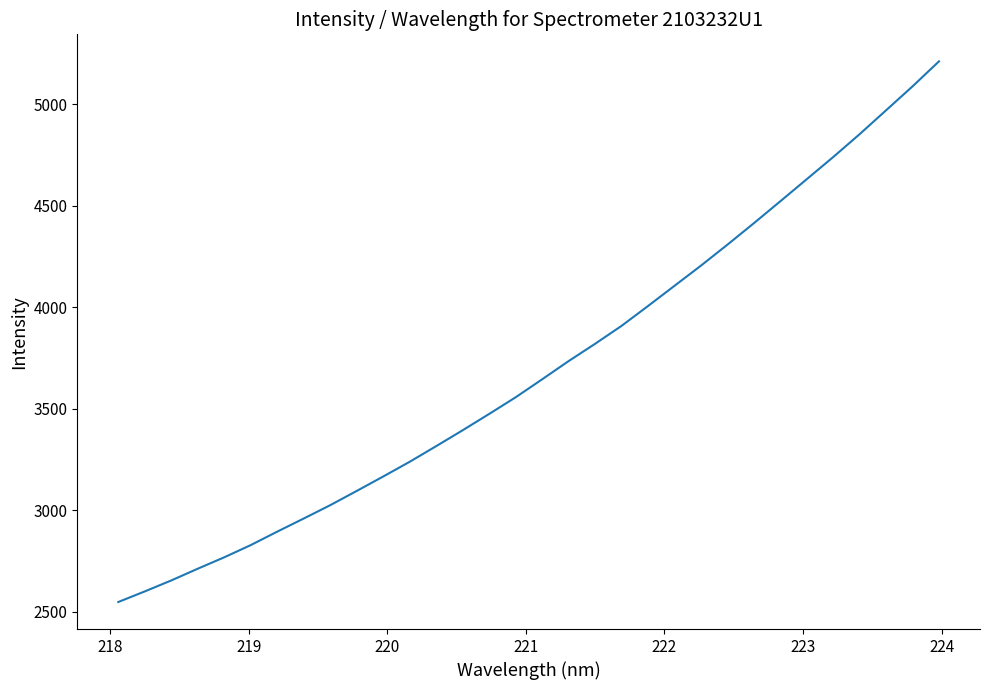

What is the difference between the maximum and minimum values?

2660.9